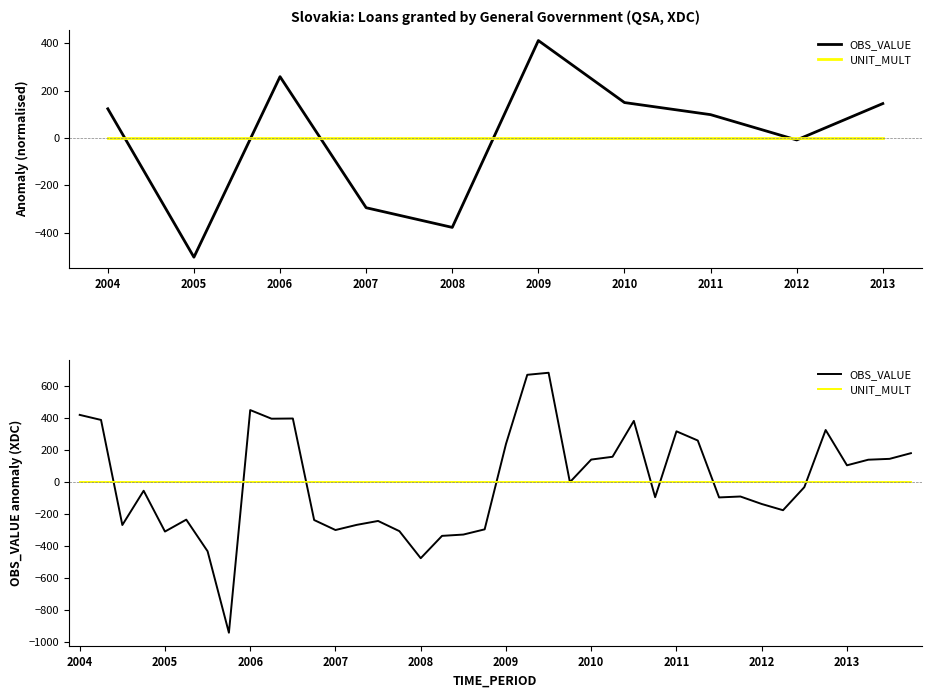

How many data points in OBS_VALUE are above -35?

19